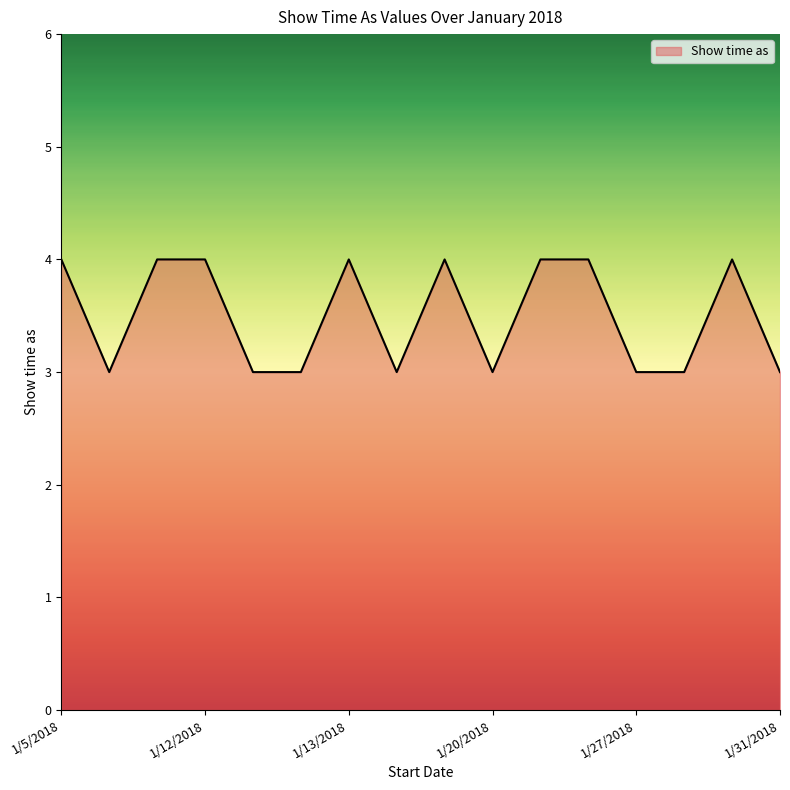

Does the chart display data point markers on the line(s)?

No